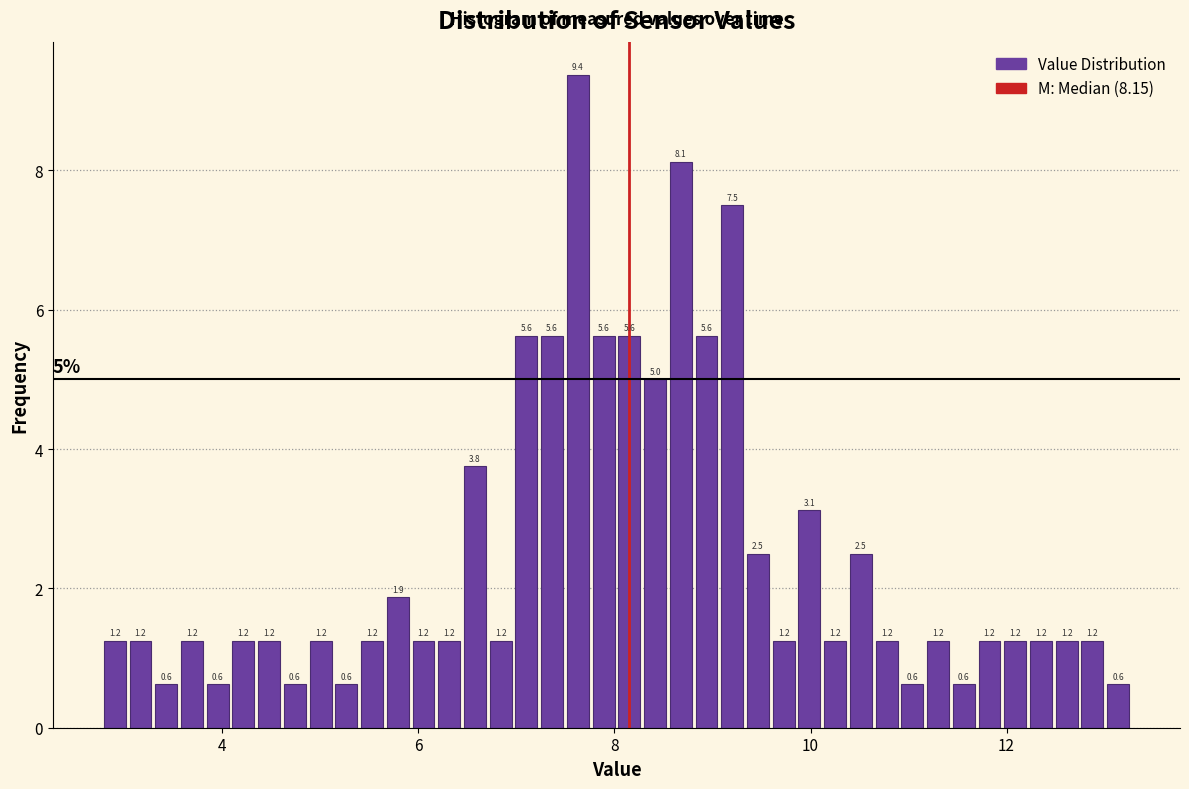

Read against the x-axis, roughly where is the centre of the tallest bar?

7.6